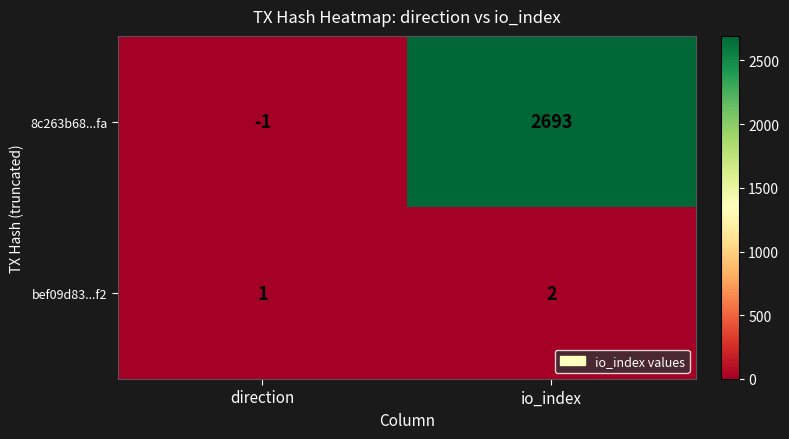

Reading left to right, extract all data points from this chart.

8c263b68...fa: -1	2693
bef09d83...f2: 1	2